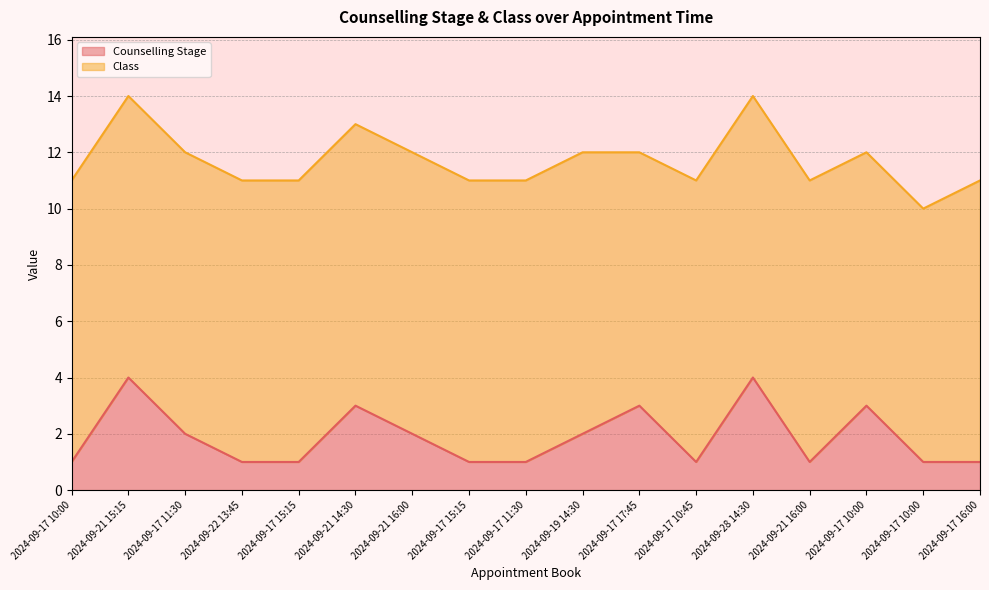

Reading right to left, extract all data points from this chart.

2024-09-17 16:00=1	2024-09-17 10:00=1	2024-09-17 10:00=3	2024-09-21 16:00=1	2024-09-28 14:30=4	2024-09-17 10:45=1	2024-09-17 17:45=3	2024-09-19 14:30=2	2024-09-17 11:30=1	2024-09-17 15:15=1	2024-09-21 16:00=2	2024-09-21 14:30=3	2024-09-17 15:15=1	2024-09-22 13:45=1	2024-09-17 11:30=2	2024-09-21 15:15=4	2024-09-17 10:00=1